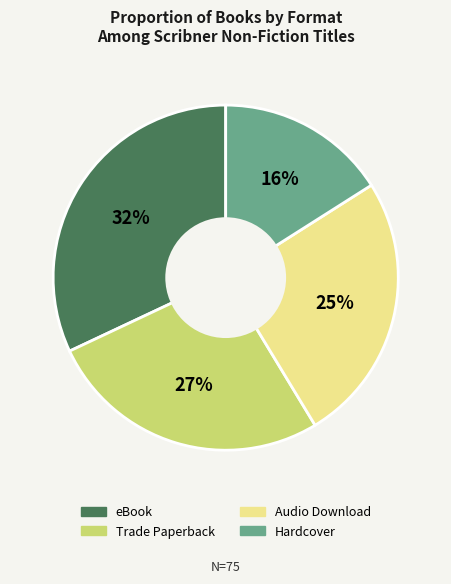

Is Trade Paperback the majority of the pie?

No